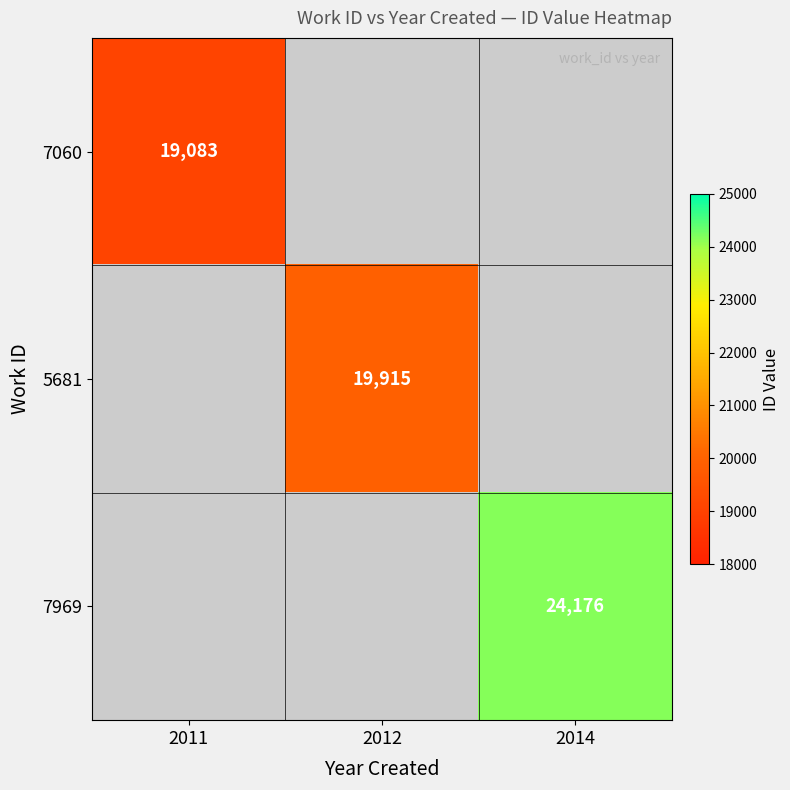

Is it true that 5681 equals 8989 at 2012?

False